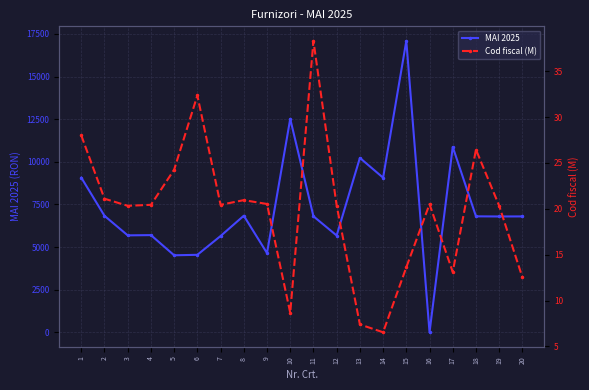

What are all the series names shown in the legend?

MAI 2025, Cod fiscal (M)